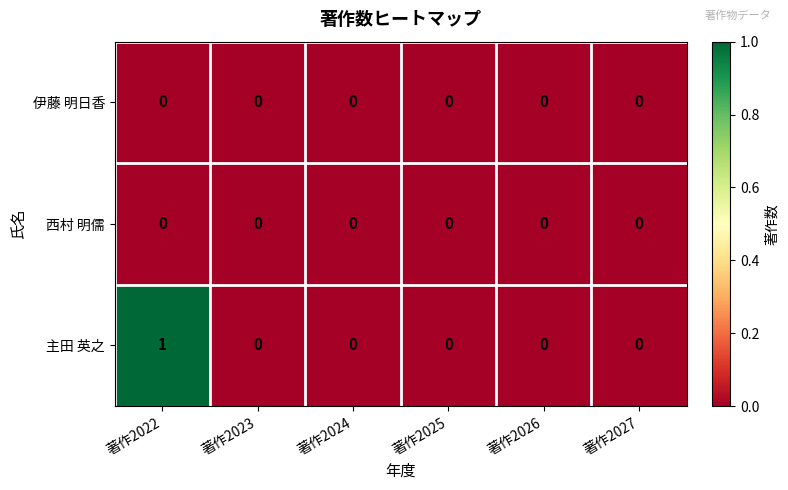

Is the value of 主田 英之 at 著作2022 greater than the value of 西村 明儒 at 著作2026?

Yes